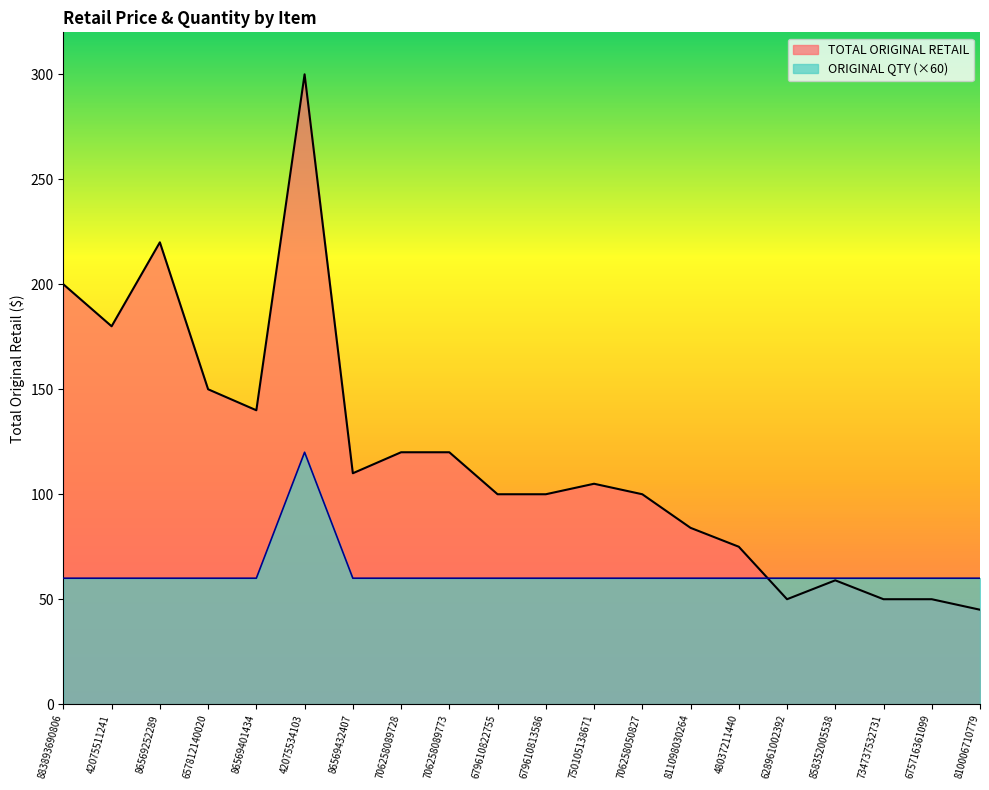

What is the label of the 12th point from the right?

706258089773